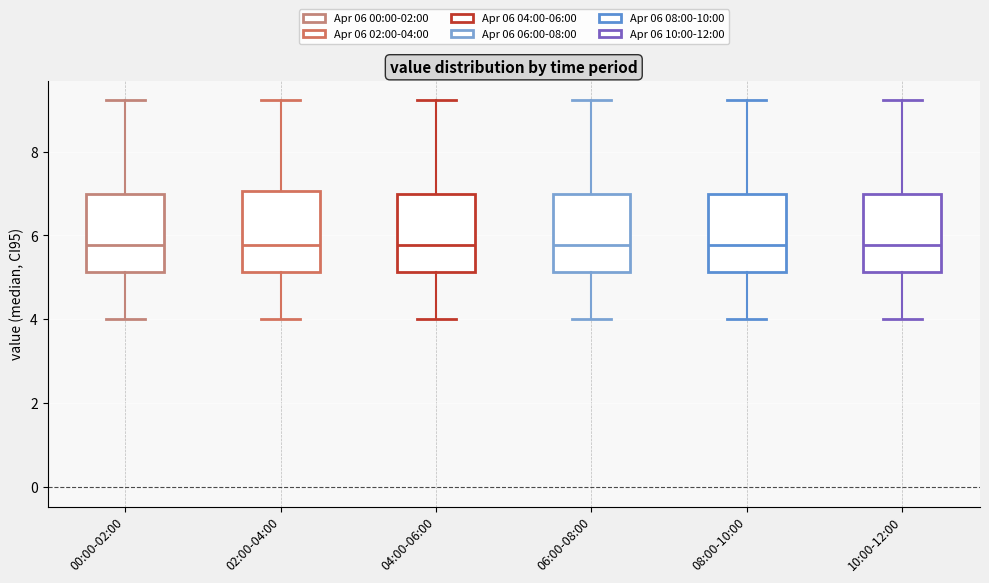

Reading left to right, read every box against the y-axis: the position of its median line, the range the box covers, and the ends of its whiskers. The values are not printed on the chart, so give them approximately, as read against the axis.

00:00-02:00: median 5.8, box 5.2 to 7.0, whiskers 4.0 to 9.2
02:00-04:00: median 5.8, box 5.2 to 7.0, whiskers 4.0 to 9.2
04:00-06:00: median 5.8, box 5.2 to 7.0, whiskers 4.0 to 9.2
06:00-08:00: median 5.8, box 5.2 to 7.0, whiskers 4.0 to 9.2
08:00-10:00: median 5.8, box 5.2 to 7.0, whiskers 4.0 to 9.2
10:00-12:00: median 5.8, box 5.2 to 7.0, whiskers 4.0 to 9.2